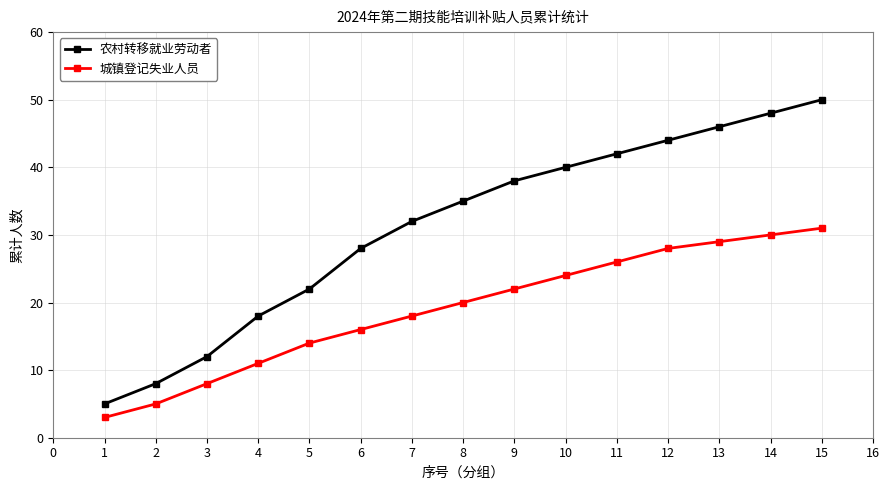

What is the difference between the maximum and minimum values in the 城镇登记失业人员 series?

28